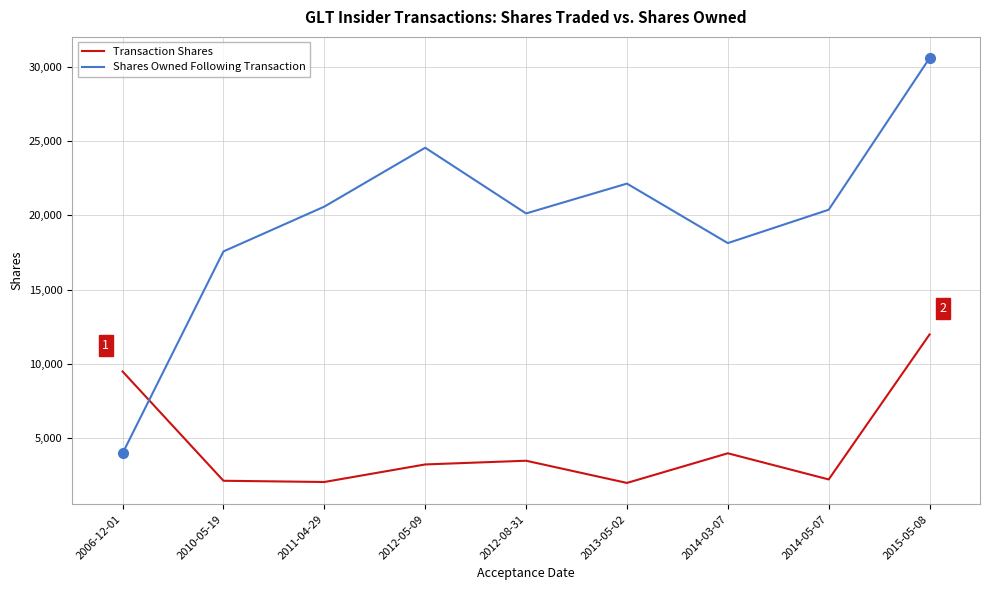

True or false: Shares Owned Following Transaction has more than 1 interior local peaks.

True